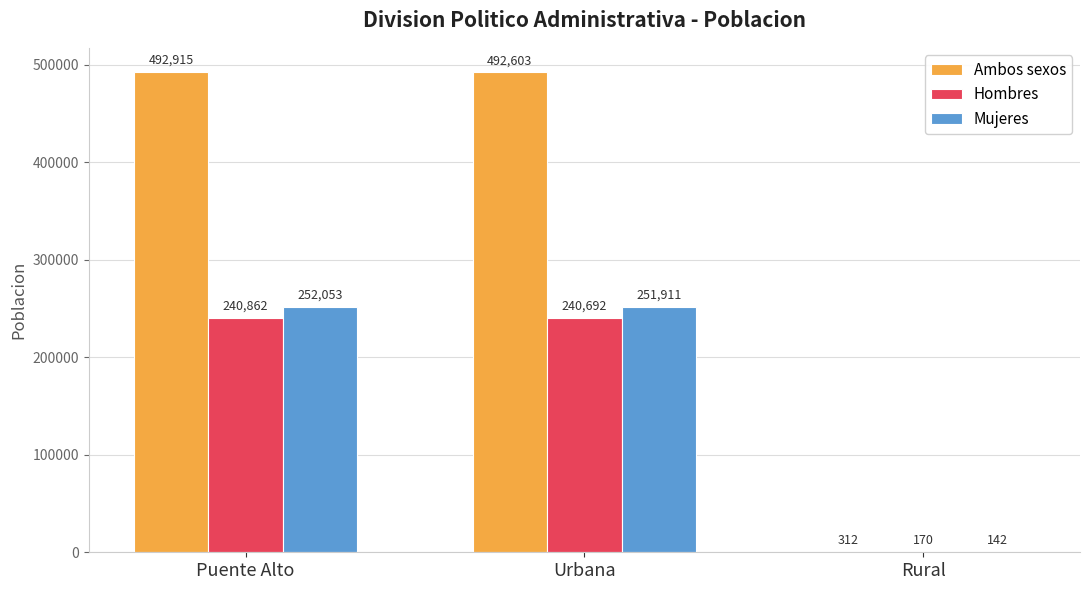

Reading left to right, list all the values displayed in this chart.

Ambos sexos: Puente Alto=492915	Urbana=492603	Rural=312
Hombres: Puente Alto=240862	Urbana=240692	Rural=170
Mujeres: Puente Alto=252053	Urbana=251911	Rural=142